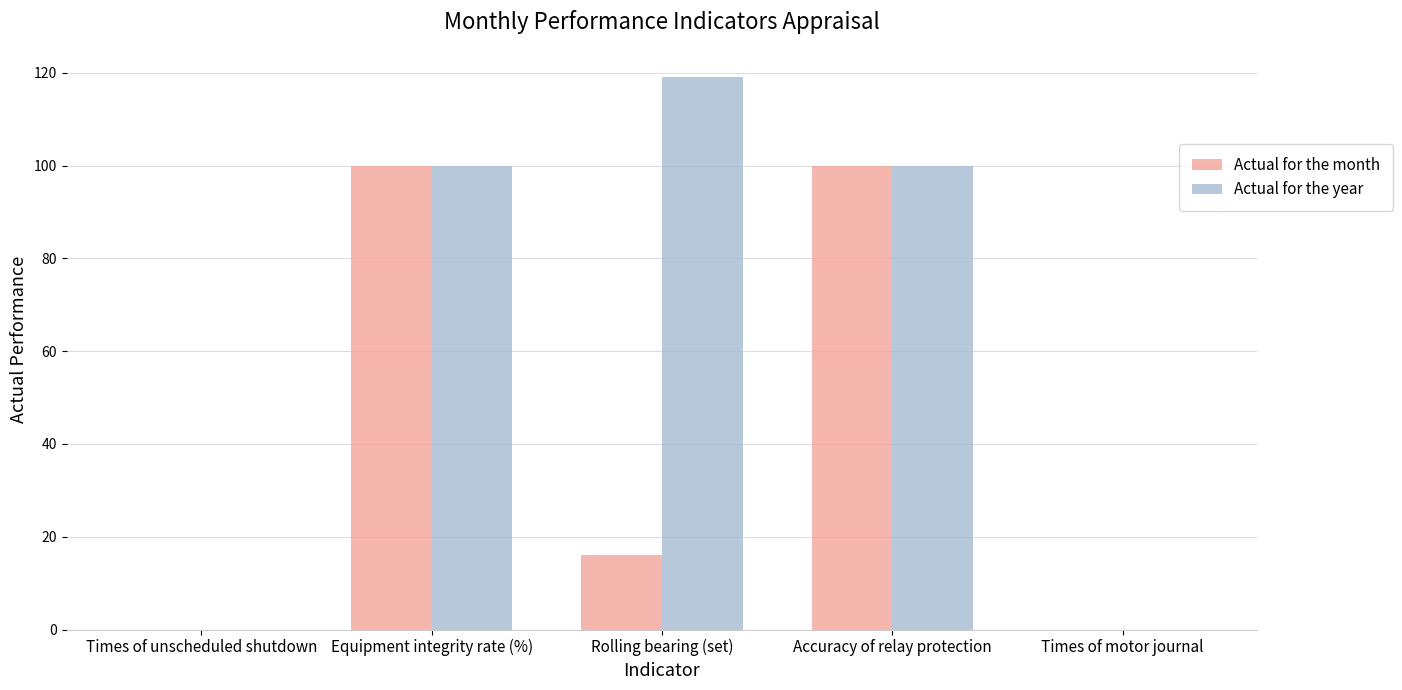

Which series has the largest total across all categories?

Actual for the year